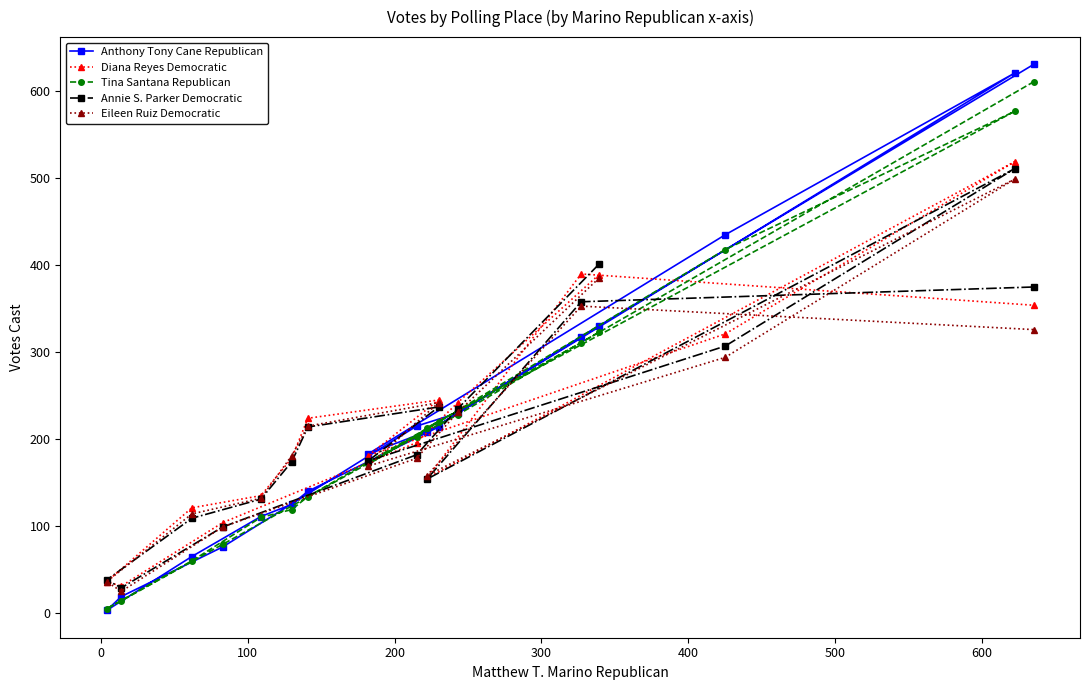

At how many categories does at least one series exceed 193?

10